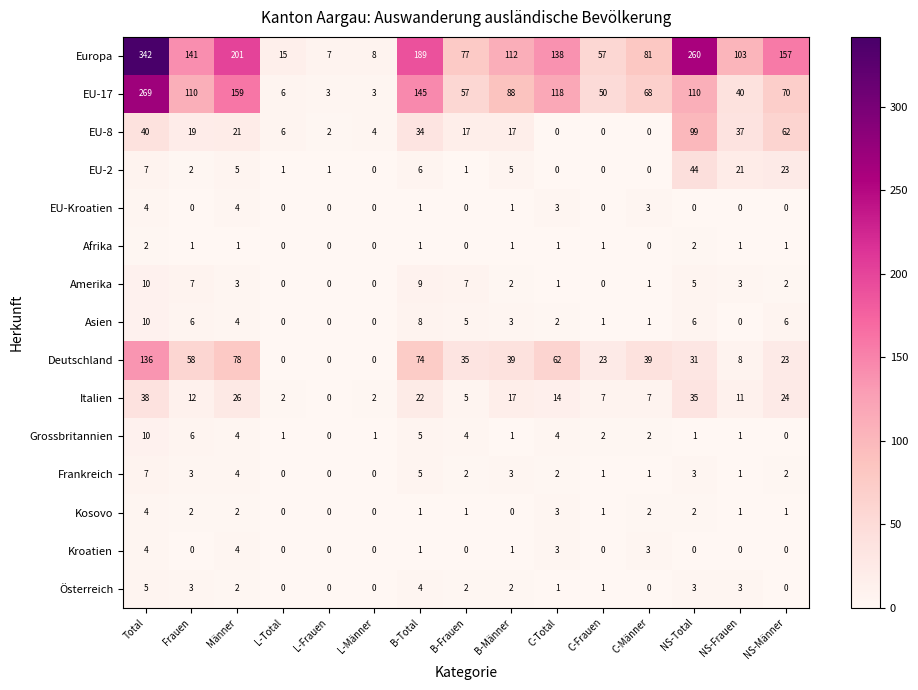

Where does the Grossbritannien series first go above 2?

Total